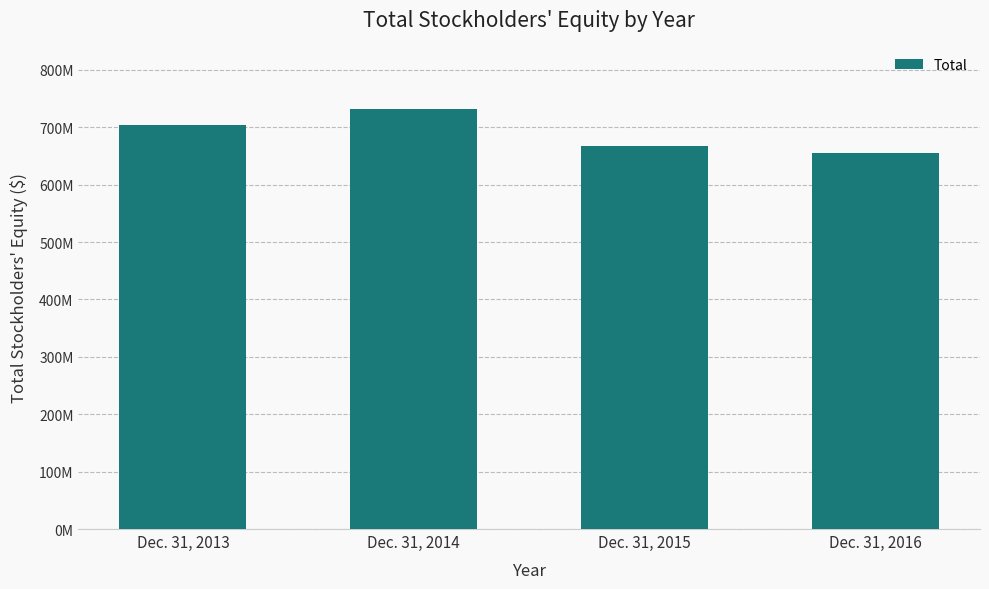

What is the sum of all values?

2759926980